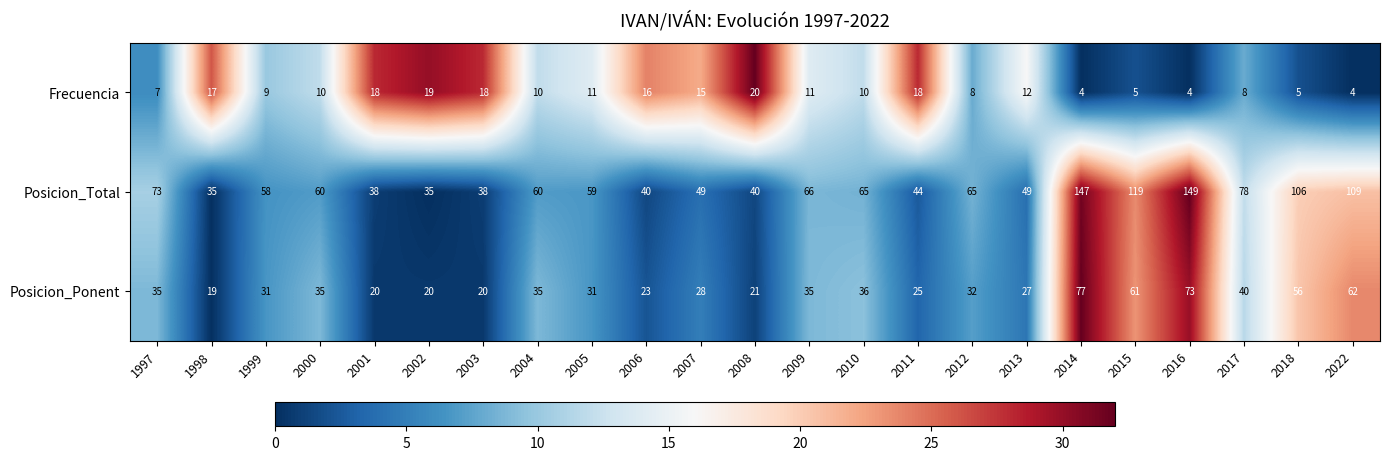

At which category is the sum across all series the highest?

2014